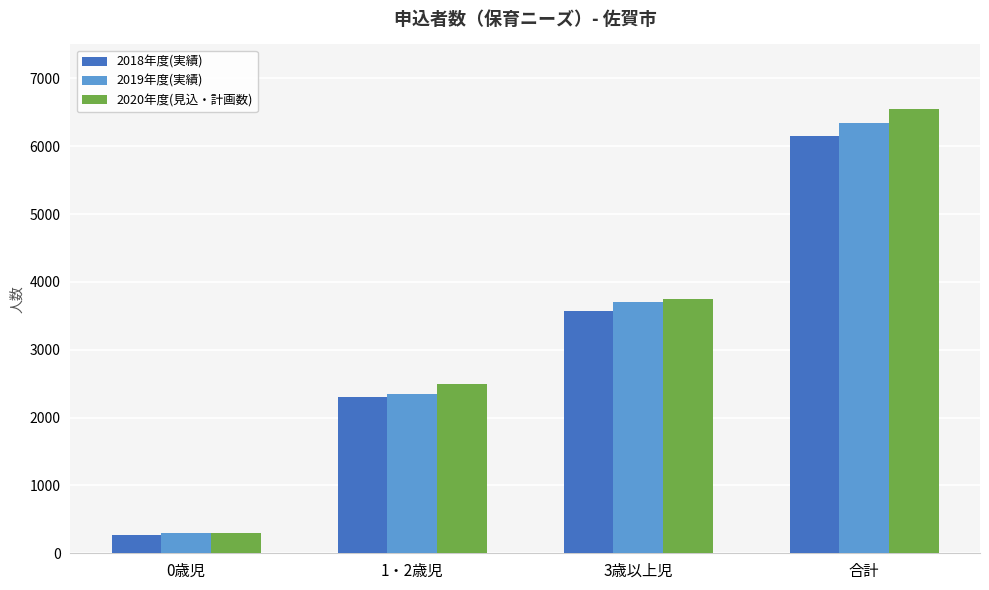

Is it true that 2020年度(見込・計画数) equals 298 at 0歳児?

True